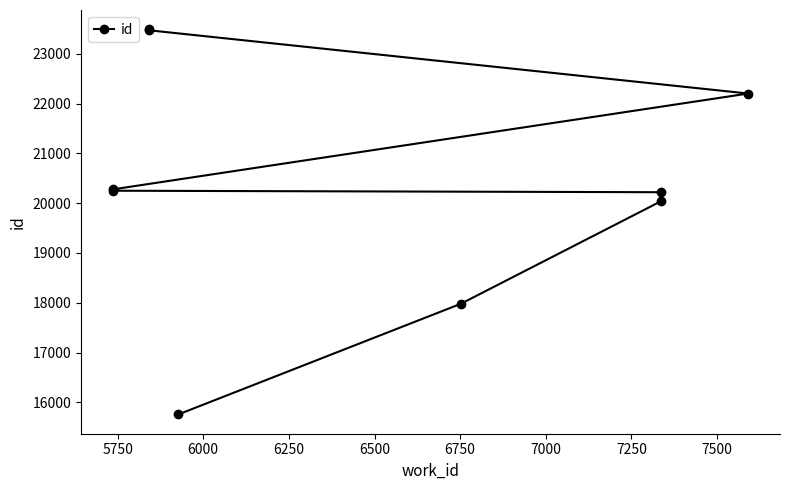

Reading left to right, extract all data points from this chart.

15756	17979	20034	20220	20250	20277	22202	23473	23493